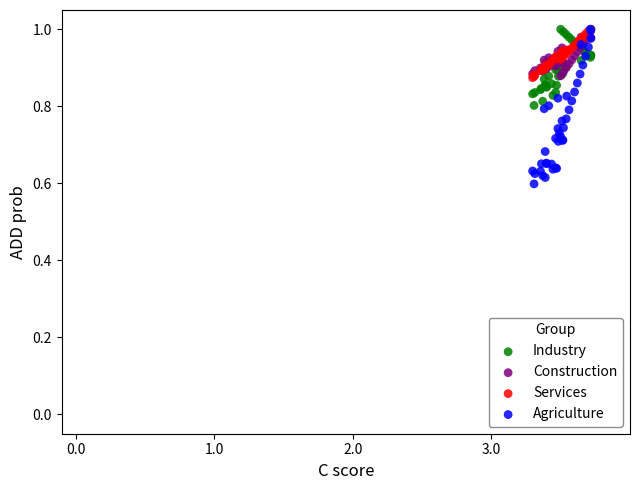

Which series reaches the minimum Y coordinate?

Agriculture